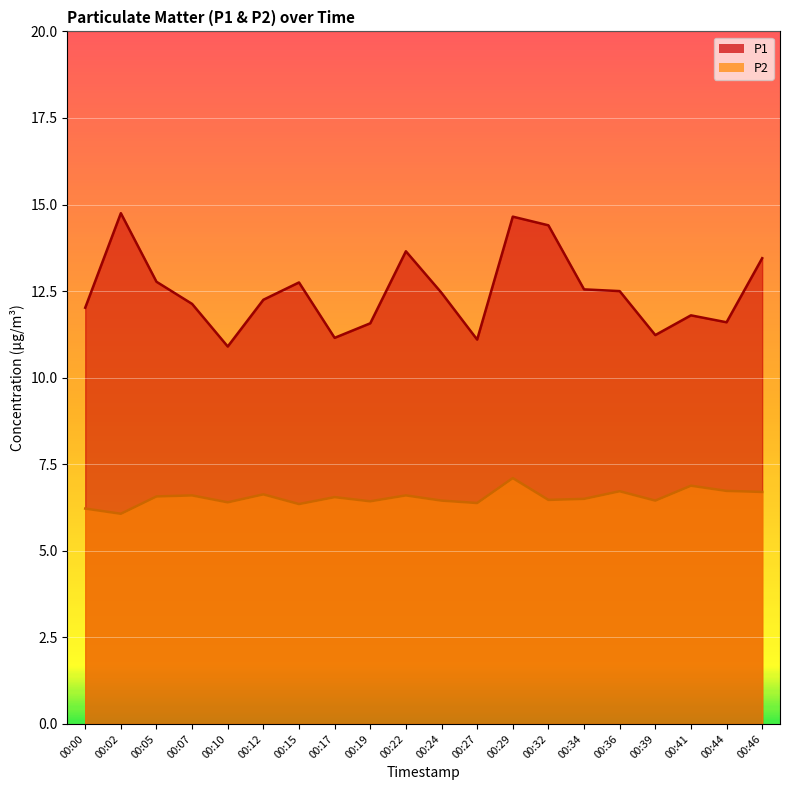

Reading right to left, list all the values displayed in this chart.

P1: 00:46=13.4	00:44=11.6	00:41=11.8	00:39=11.2	00:36=12.5	00:34=12.6	00:32=14.4	00:29=14.7	00:27=11.1	00:24=12.4	00:22=13.7	00:19=11.6	00:17=11.2	00:15=12.8	00:12=12.2	00:10=10.9	00:07=12.1	00:05=12.8	00:02=14.8	00:00=12.0
P2: 00:46=6.7	00:44=6.7	00:41=6.9	00:39=6.5	00:36=6.7	00:34=6.5	00:32=6.5	00:29=7.1	00:27=6.4	00:24=6.5	00:22=6.6	00:19=6.4	00:17=6.5	00:15=6.3	00:12=6.6	00:10=6.4	00:07=6.6	00:05=6.6	00:02=6.1	00:00=6.2